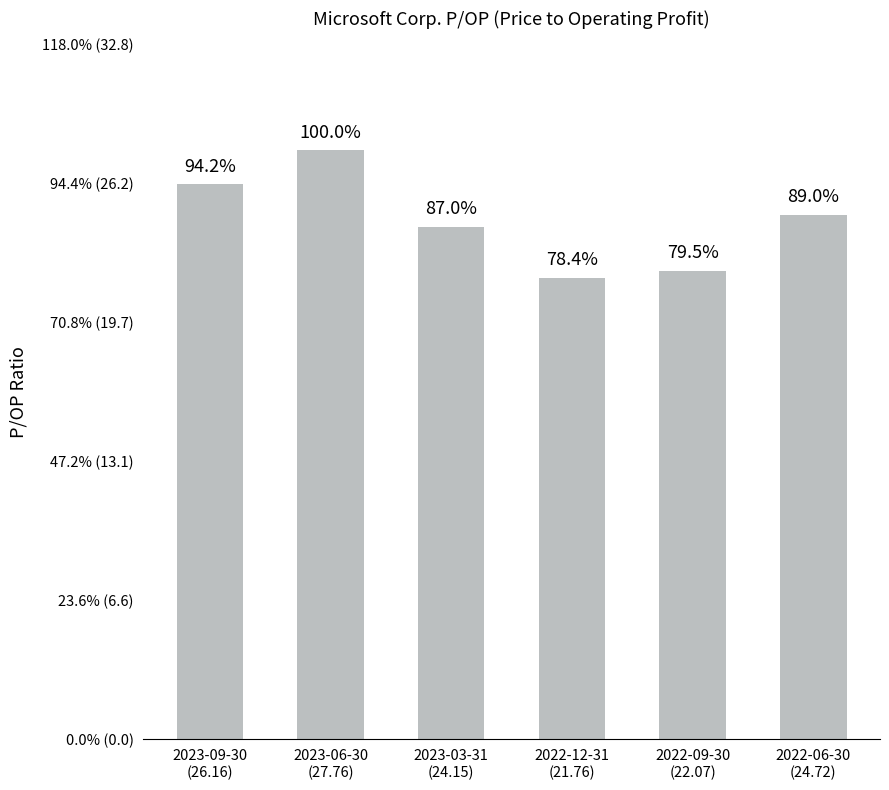

Does the chart contain any negative values?

No